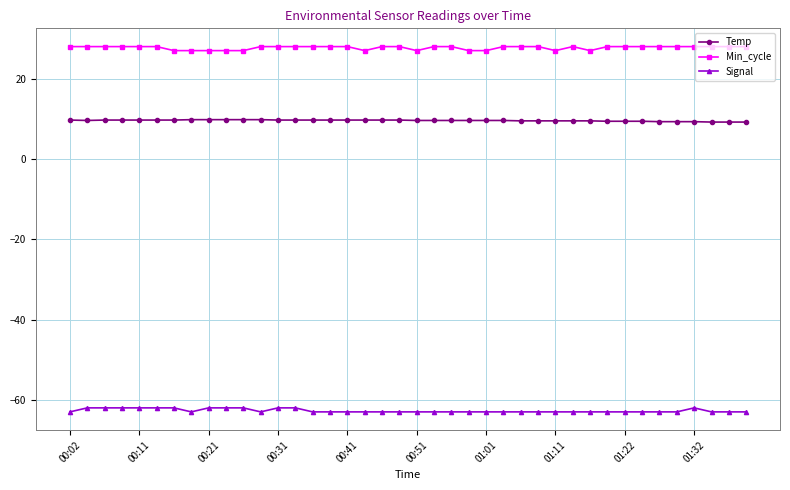

True or false: Min_cycle has more than 0 interior local peaks.

True